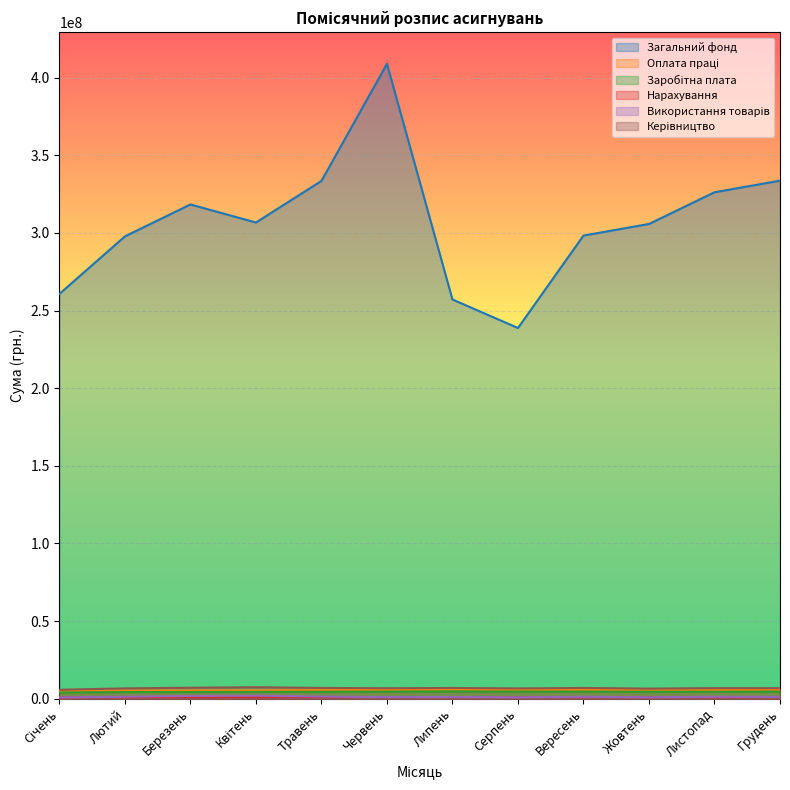

Which series changed the most between Вересень and Грудень?

Загальний фонд